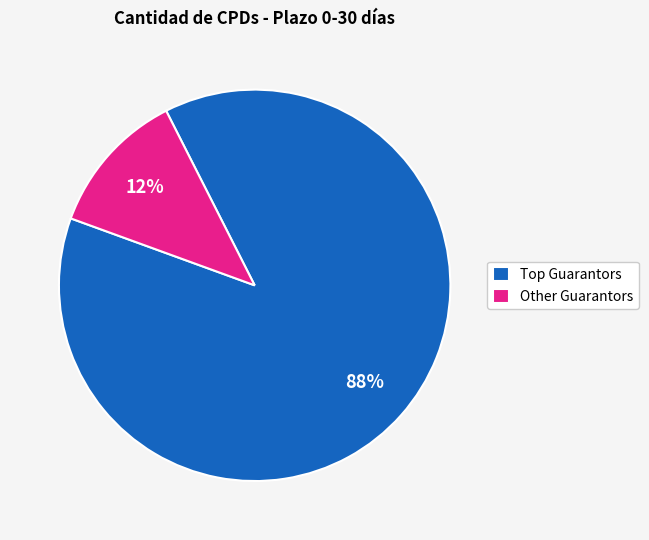

What is the majority slice?

Top Guarantors